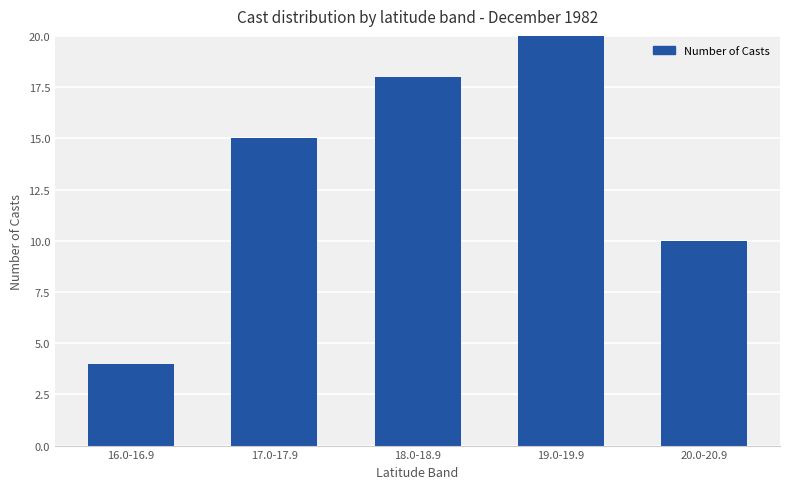

Is it true that the value at 17.0-17.9 is 5?

False